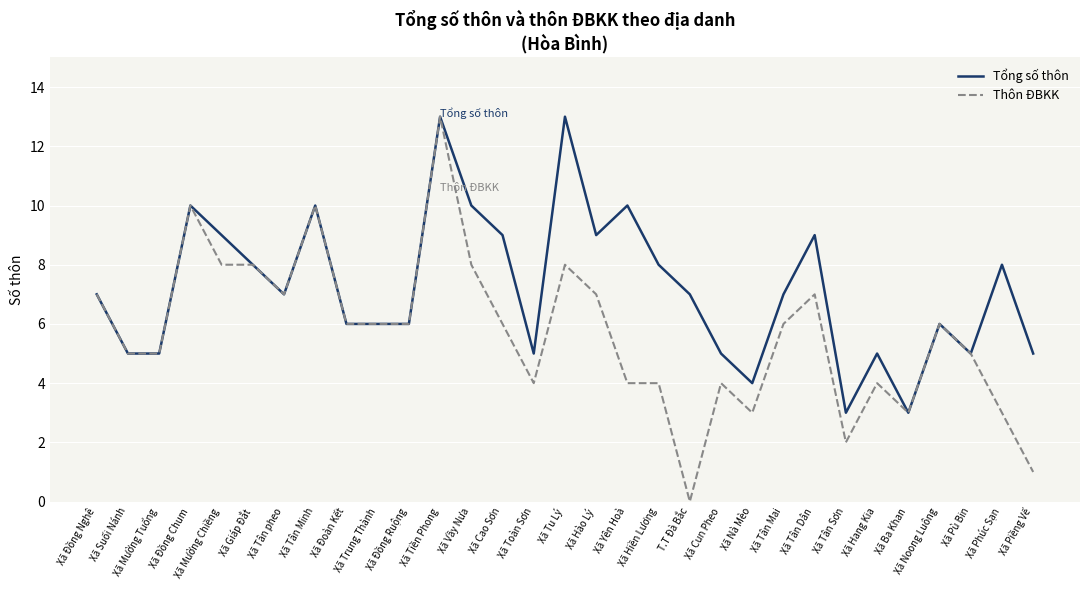

What is the total value across all series at Xã Mường Tuổng?

10